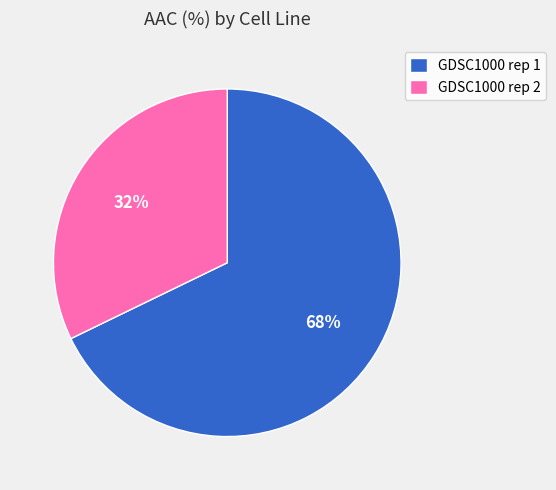

Count the number of slices in the pie.

2